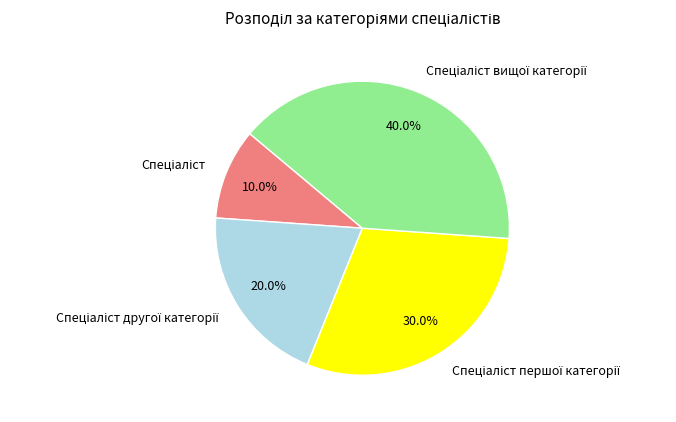

Is there a majority slice in this chart?

No